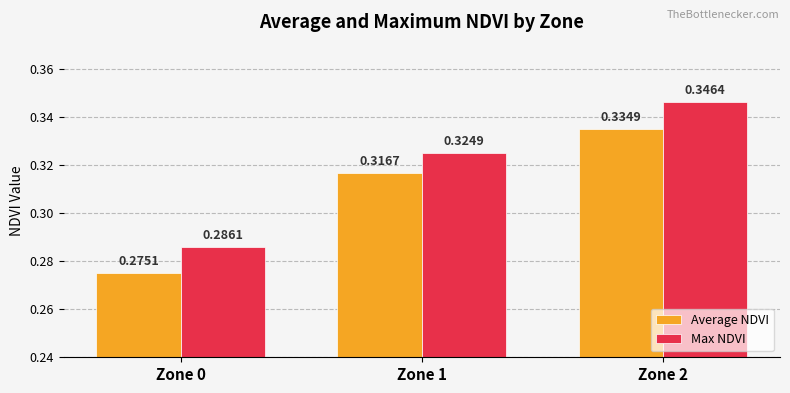

What is the total value across all series at Zone 0?

0.6